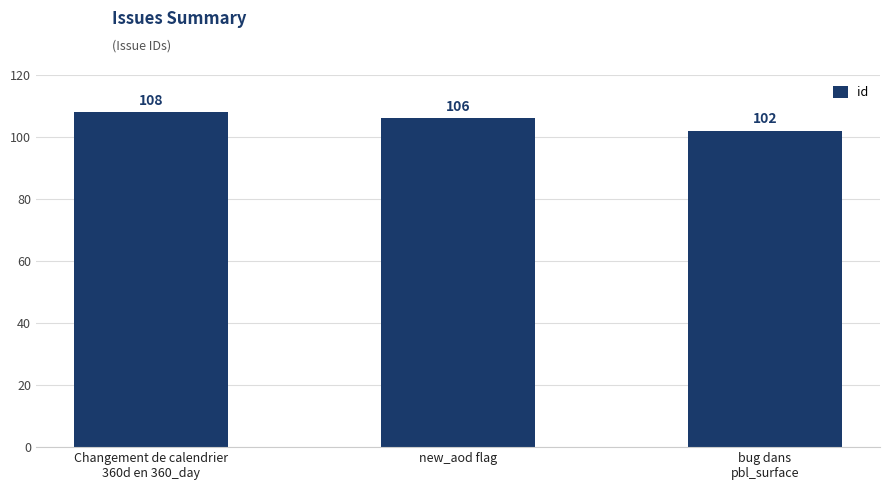

The chart shows a value of 143 at Changement de calendrier
360d en 360_day. True or false?

False